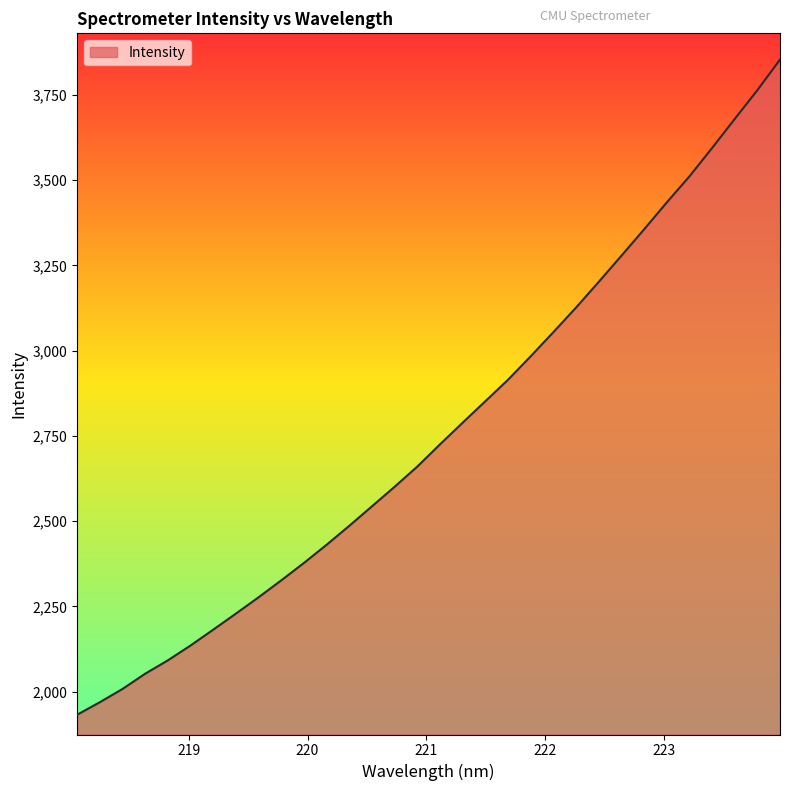

What is the sum of all values?

88419.3